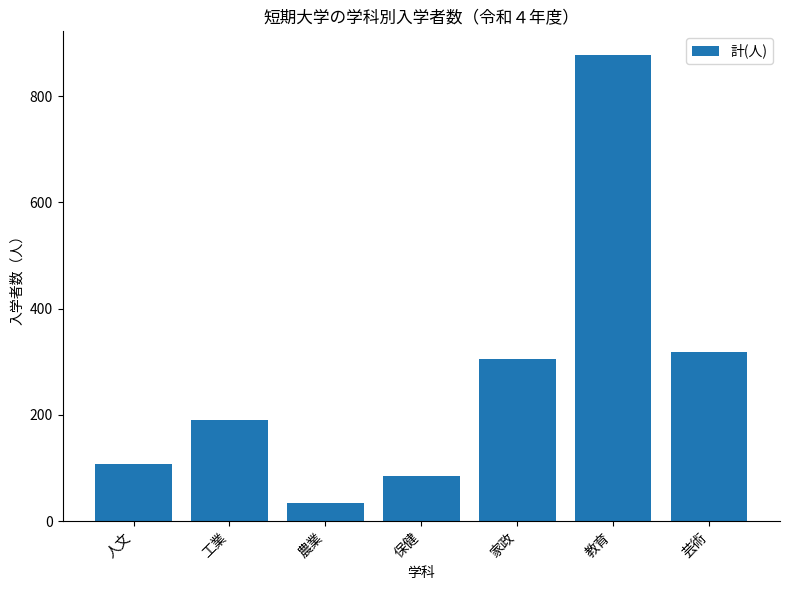

What is the difference between the maximum and minimum values?

844